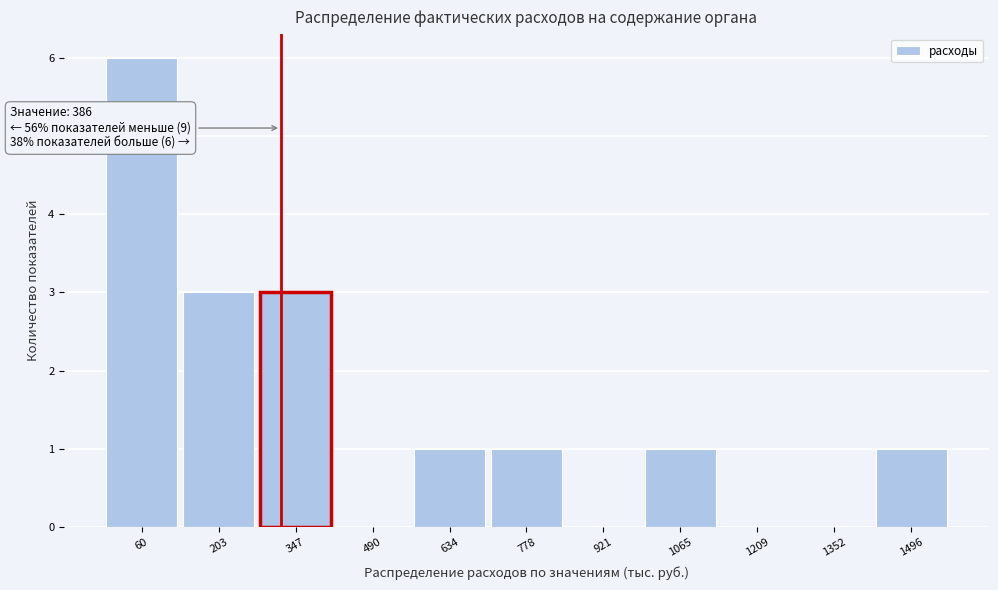

Reading right to left, list all the values displayed in this chart.

1496=1	1352=0	1209=0	1065=1	921=0	778=1	634=1	490=0	347=3	203=3	60=6